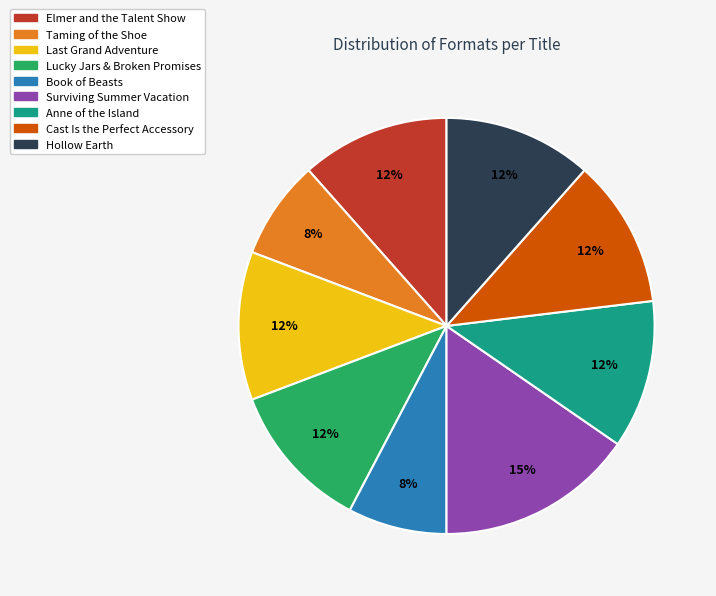

Which slice is the largest?

Surviving Summer Vacation